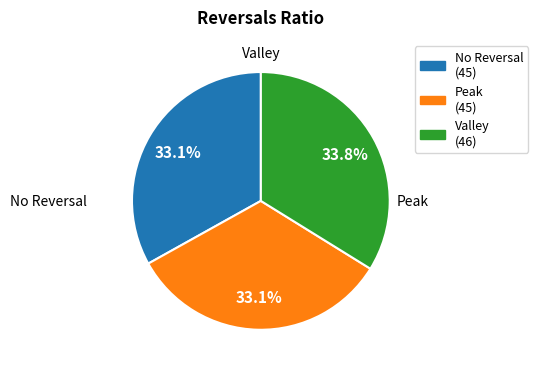

Is the sum of Peak (45) and No Reversal (45) greater than half?

Yes